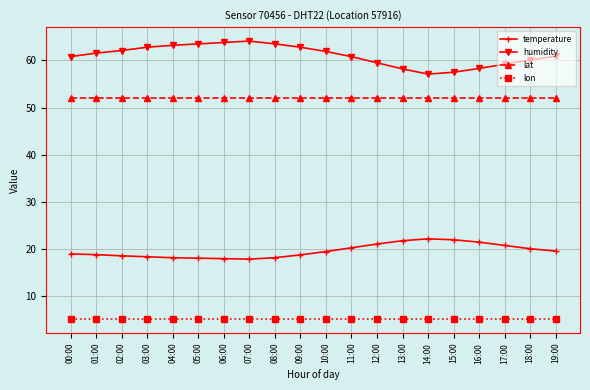

True or false: lon and humidity intersect in this chart.

False